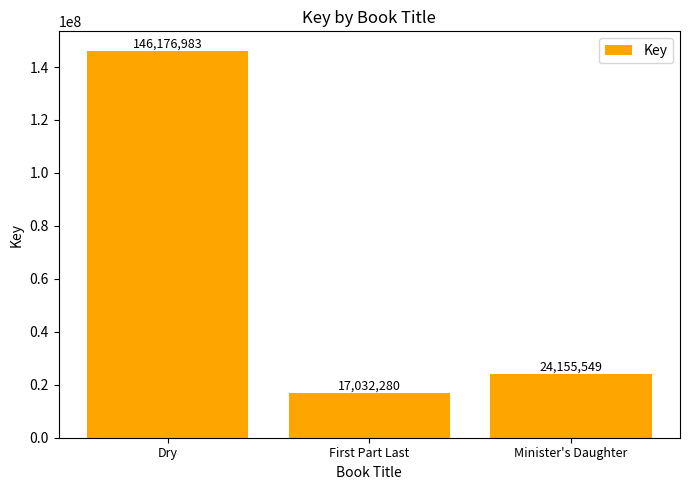

How many bars are there in total?

3